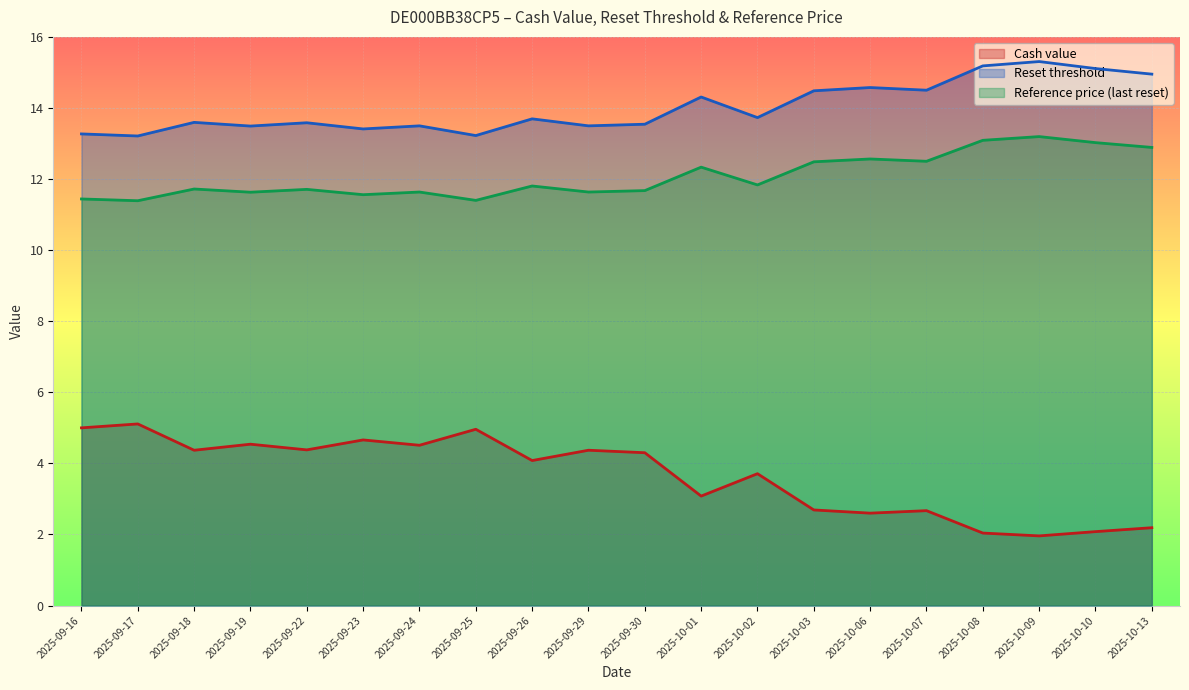

What is the difference between the highest and lowest values at 2025-10-08?

13.1